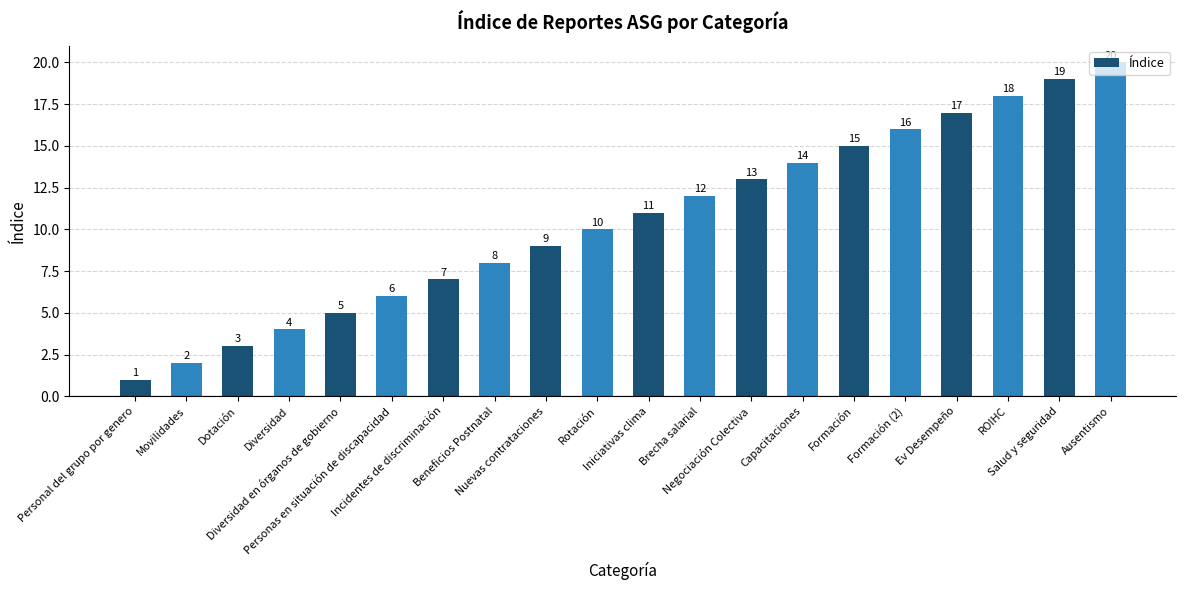

Reading left to right, list all the values displayed in this chart.

1	2	3	4	5	6	7	8	9	10	11	12	13	14	15	16	17	18	19	20